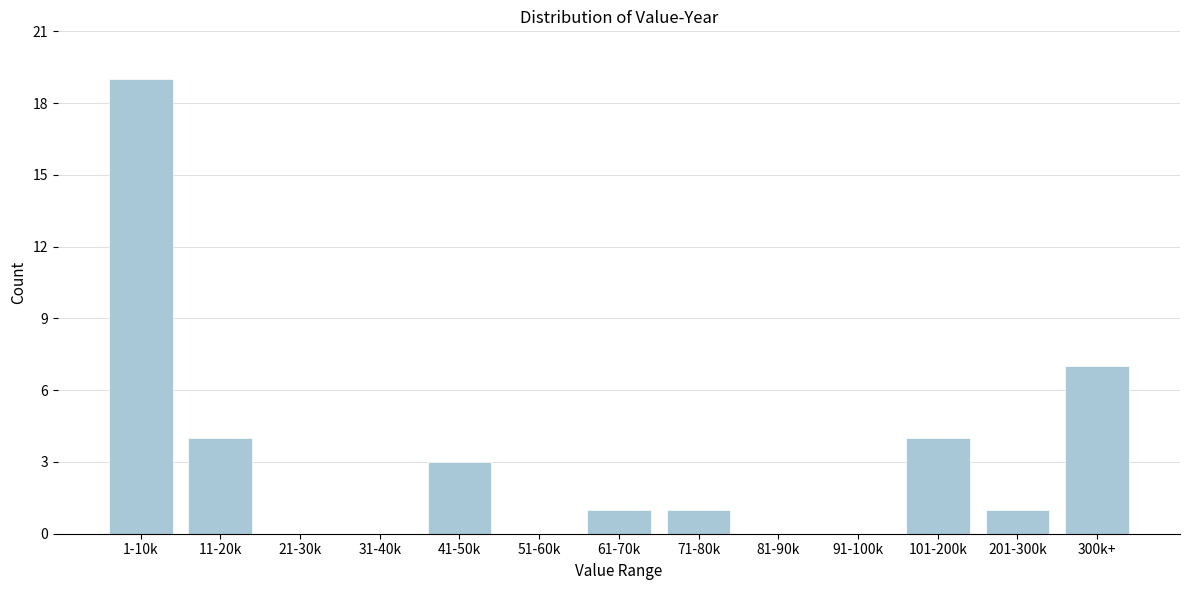

Reading left to right, what are all the values shown in this chart?

1-10k=19	11-20k=4	21-30k=0	31-40k=0	41-50k=3	51-60k=0	61-70k=1	71-80k=1	81-90k=0	91-100k=0	101-200k=4	201-300k=1	300k+=7